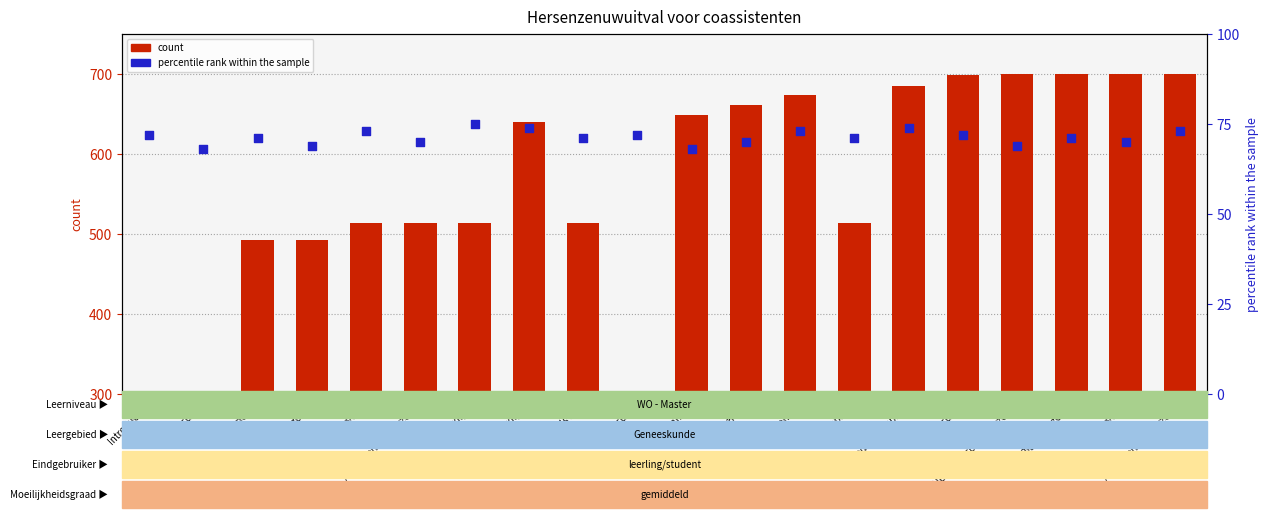

Which series has the largest total across all categories?

count